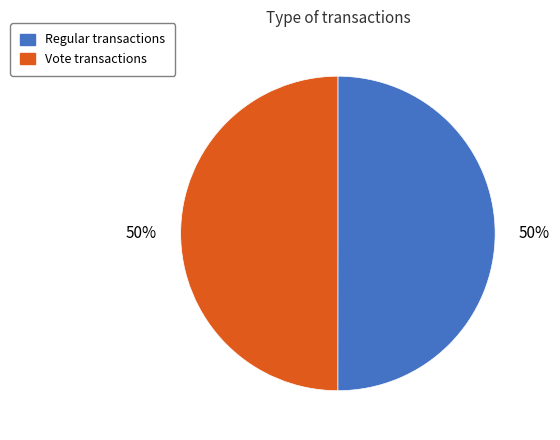

Count the number of slices in the pie.

2